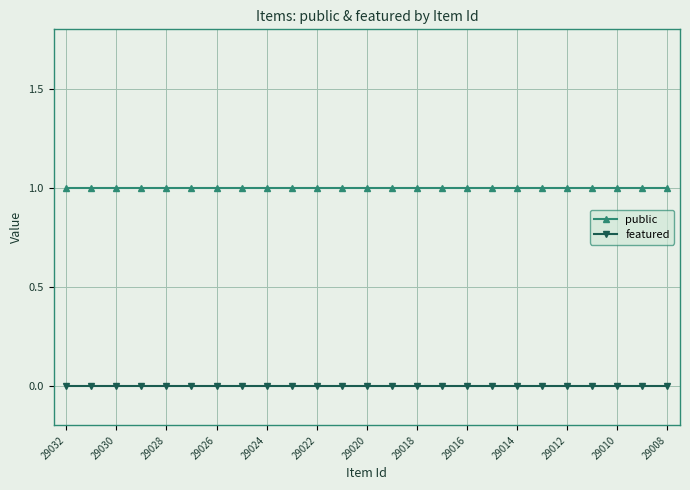

What is the sum of all public values?

25